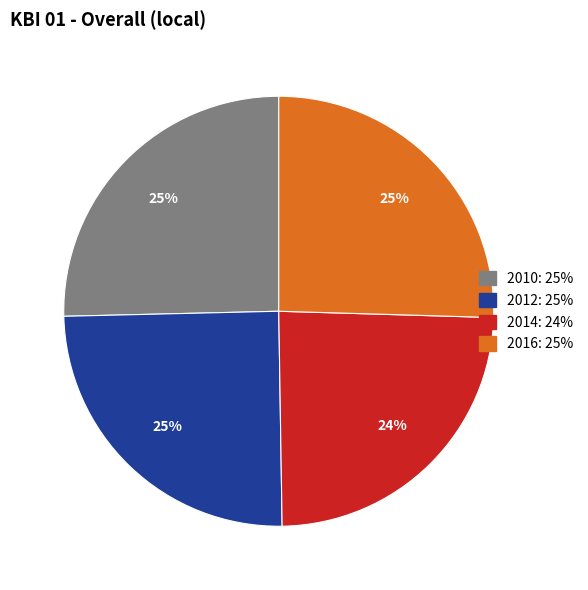

What is the smallest slice in the pie chart?

2014